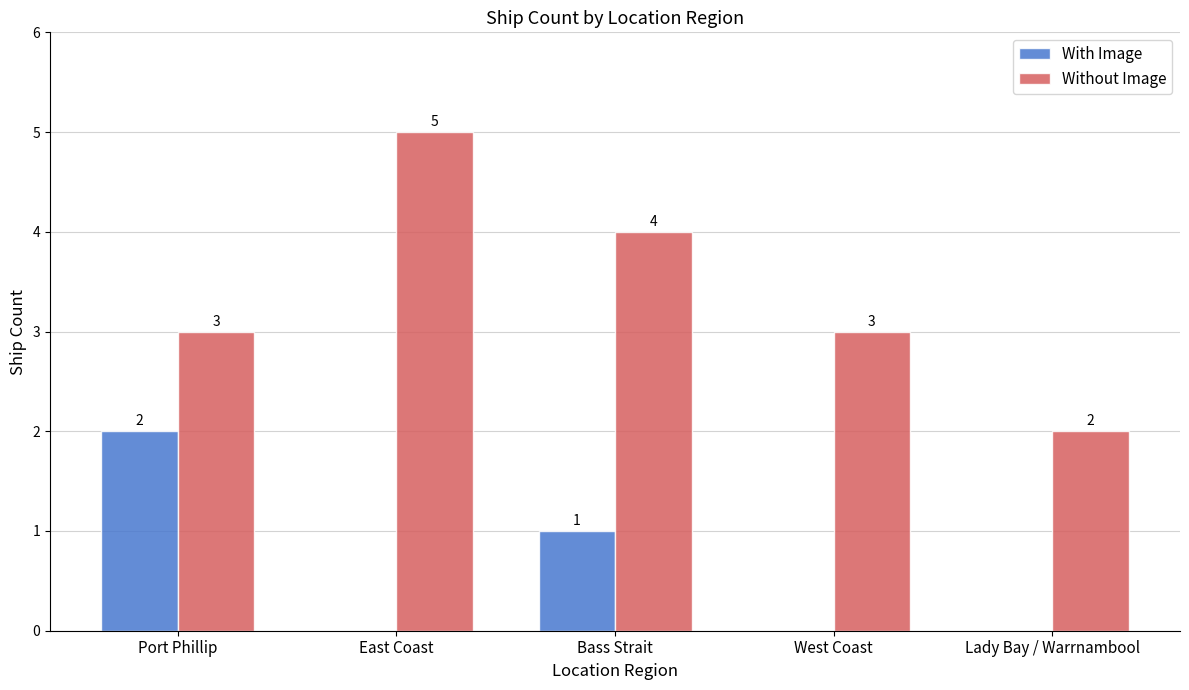

What is the sum of all Without Image values?

17